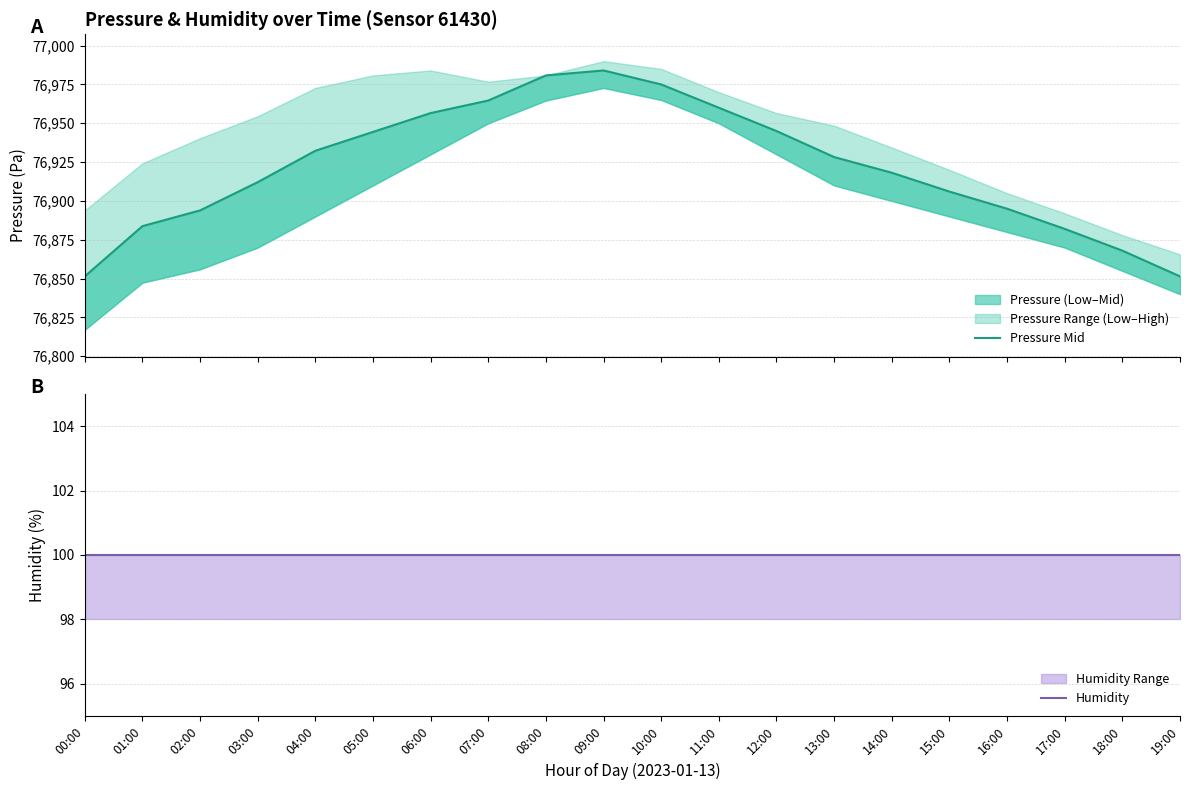

What are all the series names shown in the legend?

Pressure Mid, Humidity